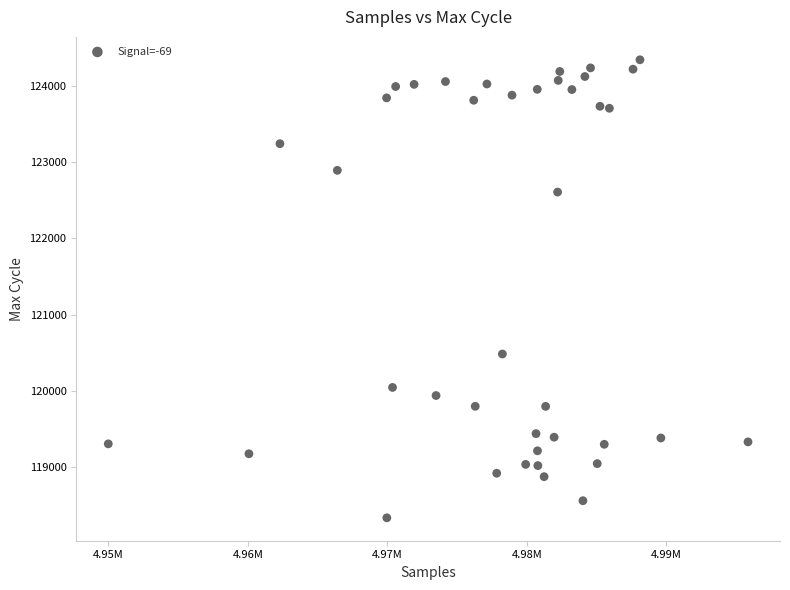

What is the range of X values (max minus min)?

45859